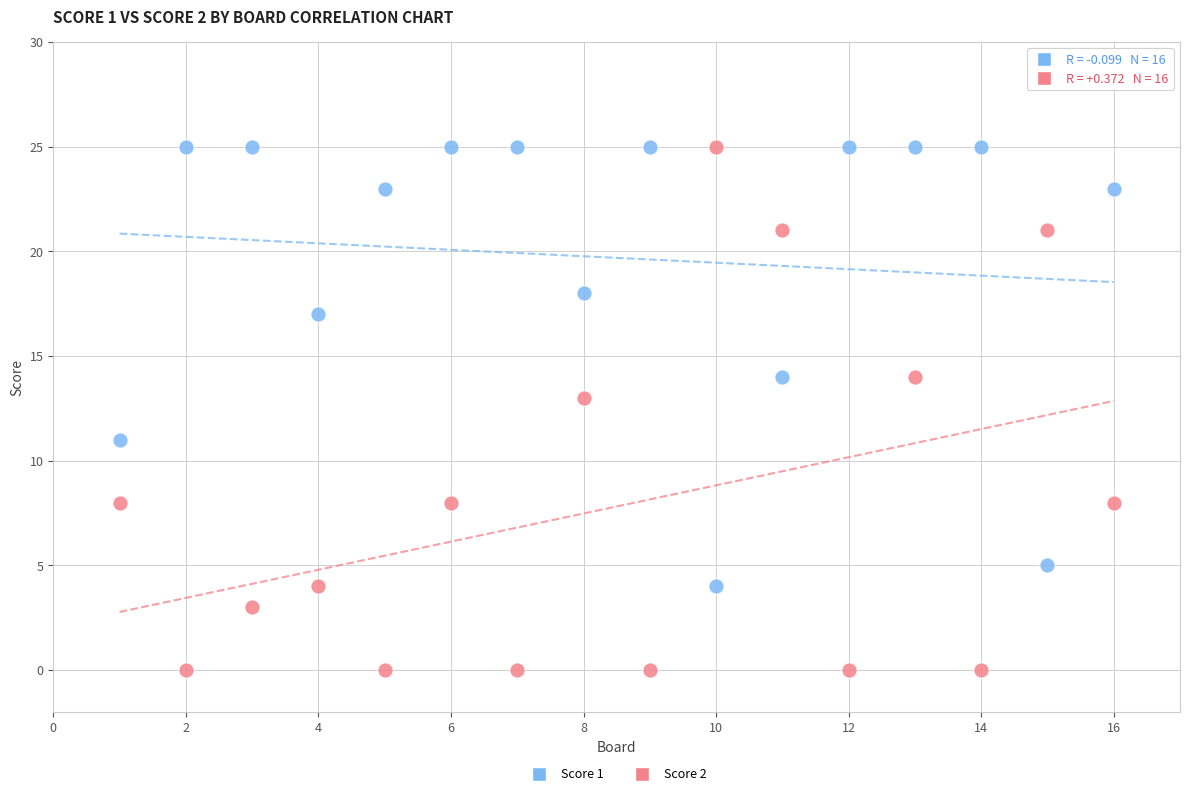

Across all data points, what is the range of X values (max minus min)?

15